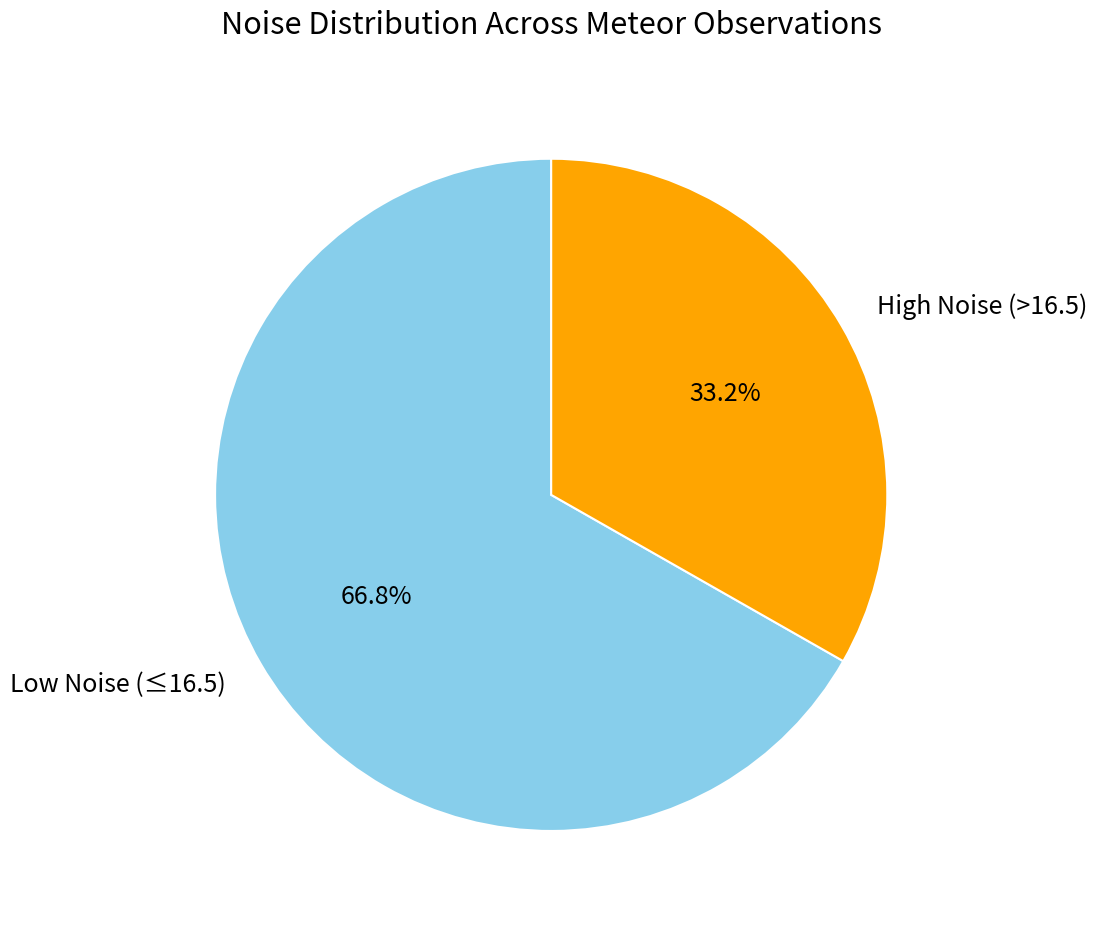

Which category has the smallest portion of the pie?

High Noise (>16.5)